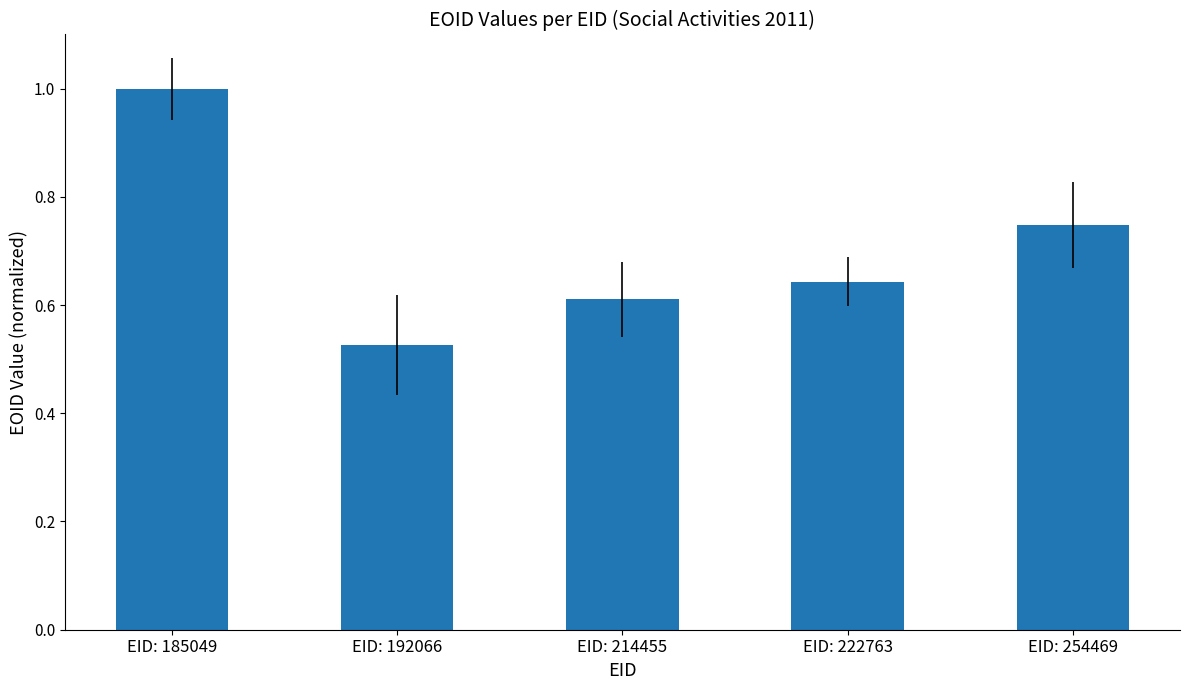

Count the values in the range 0 to 1.

5